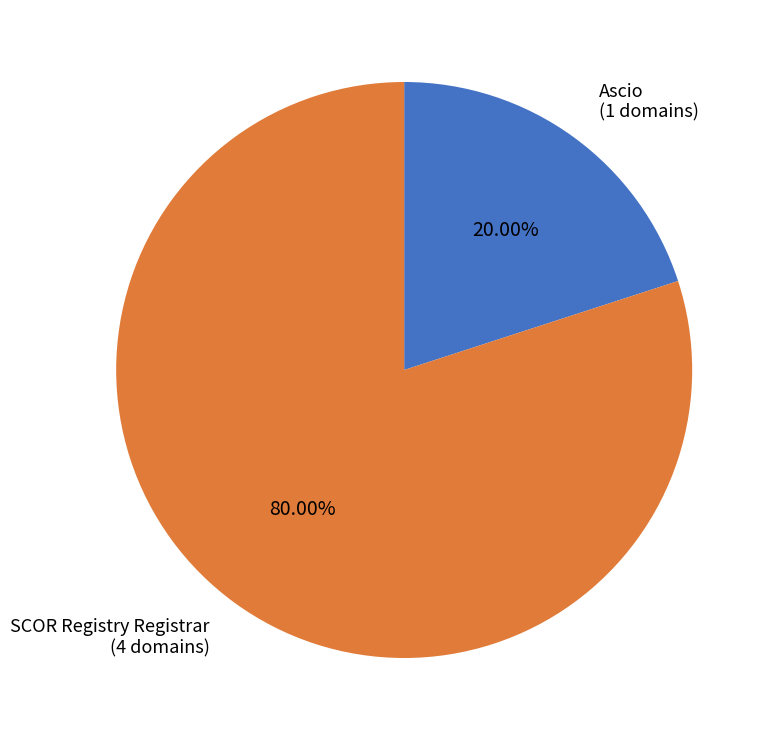

True or false: Ascio accounts for 14% of the total.

False